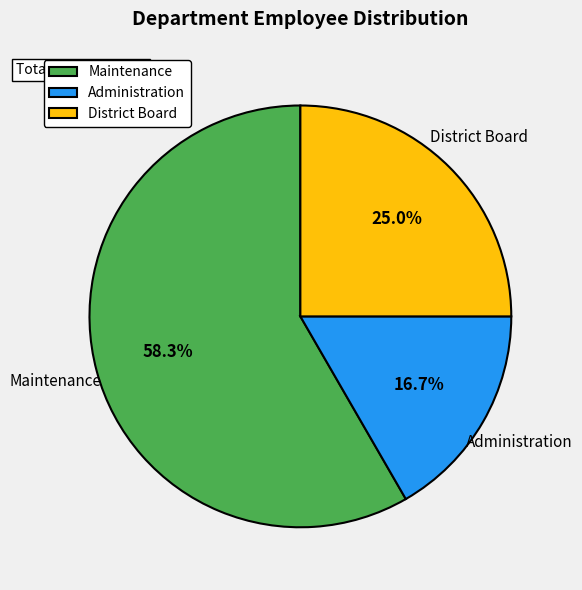

True or false: Maintenance accounts for 73% of the total.

False